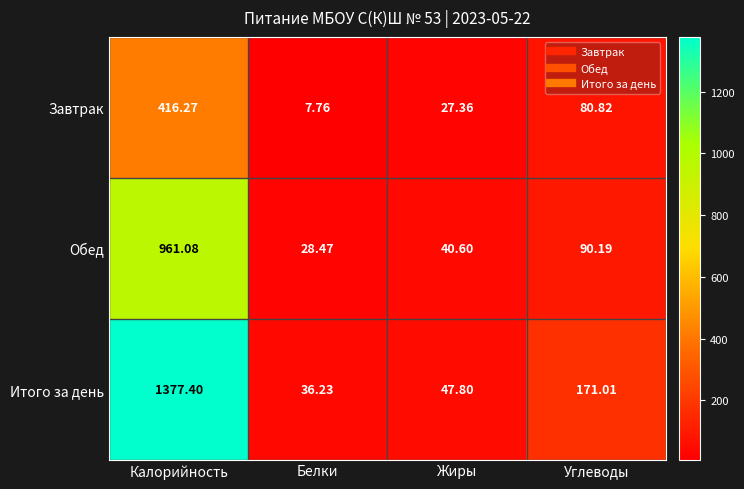

Rank the series at Белки from highest to lowest value.

Итого за день, Обед, Завтрак